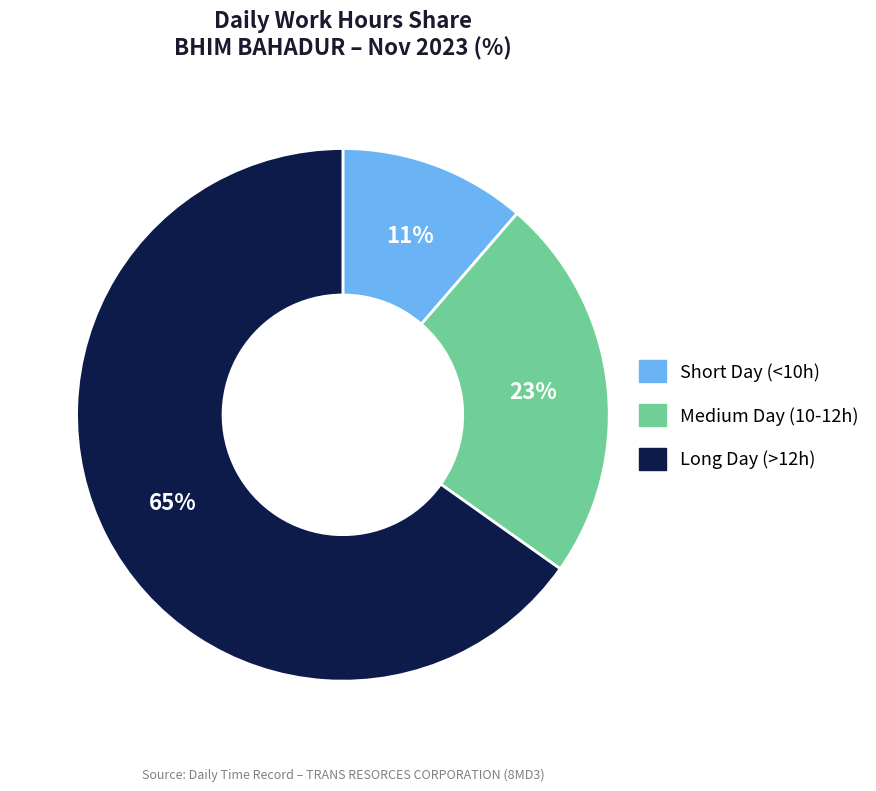

Is there any slice that represents more than half of the pie?

Yes